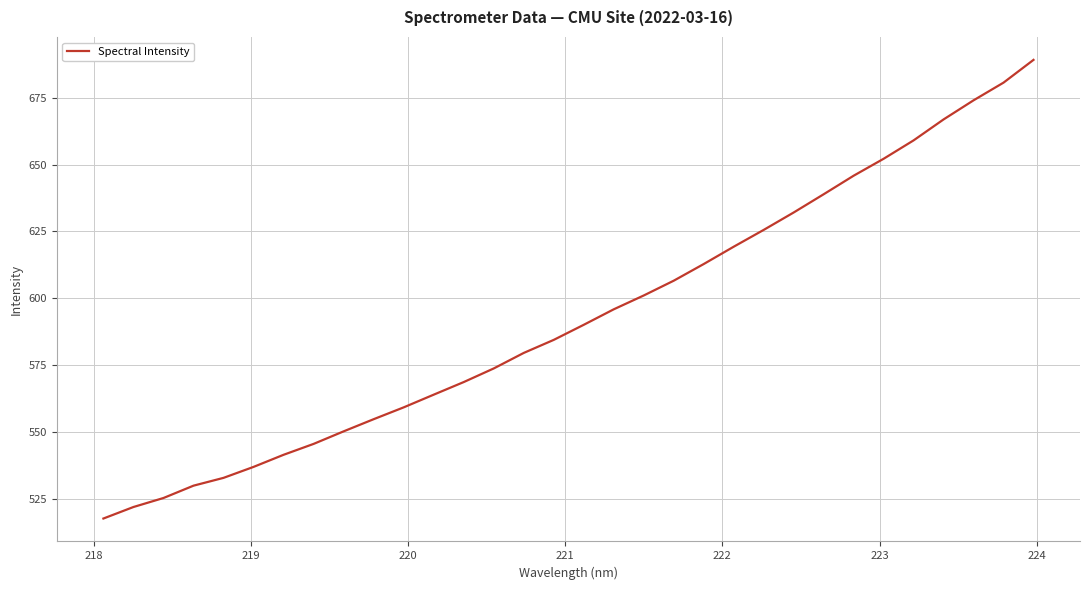

What is the maximum value shown in the chart?

689.1